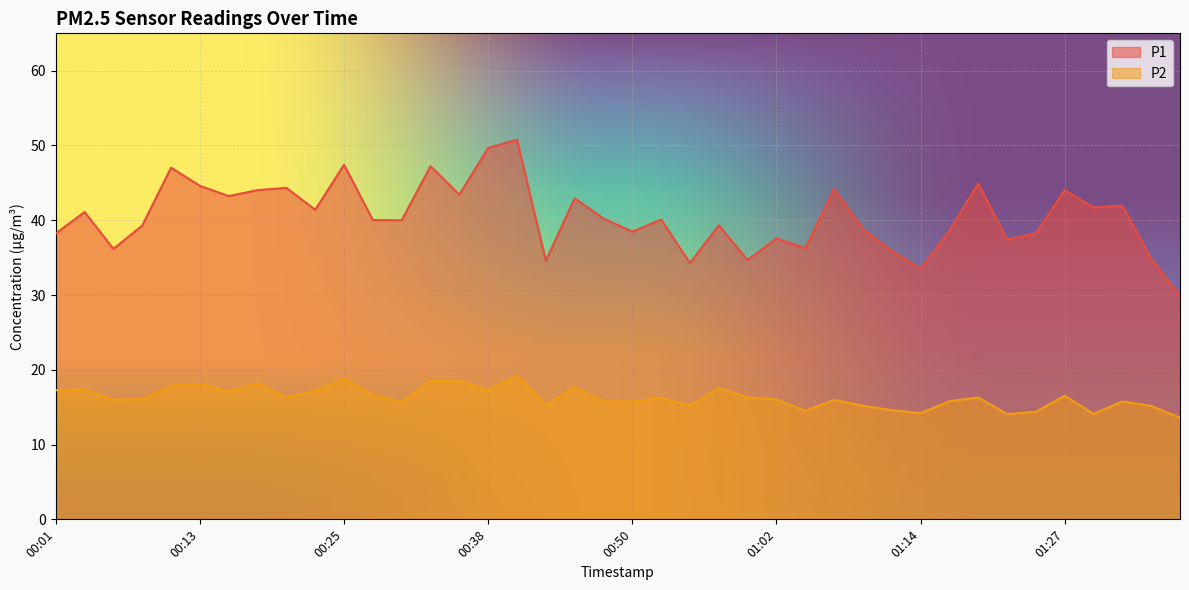

What is the label of the 6th point from the right?

01:24